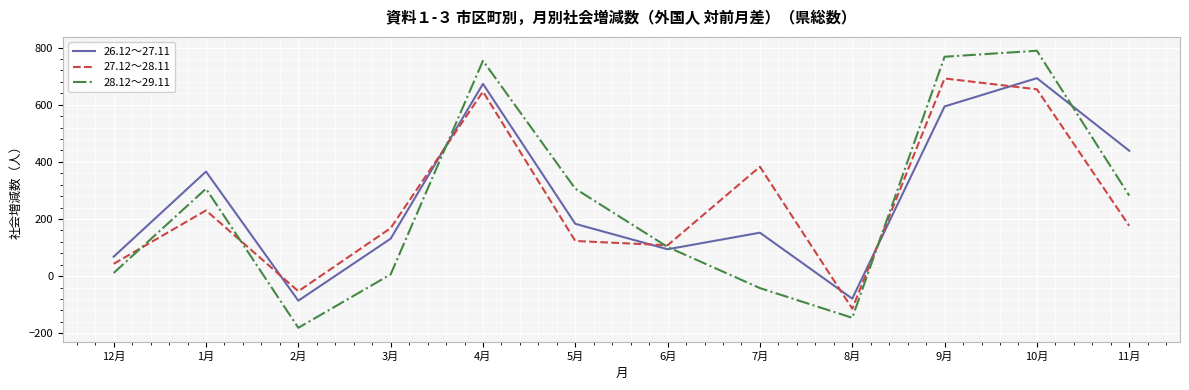

The value of 28.12～29.11 at 7月 is -42. True or false?

True